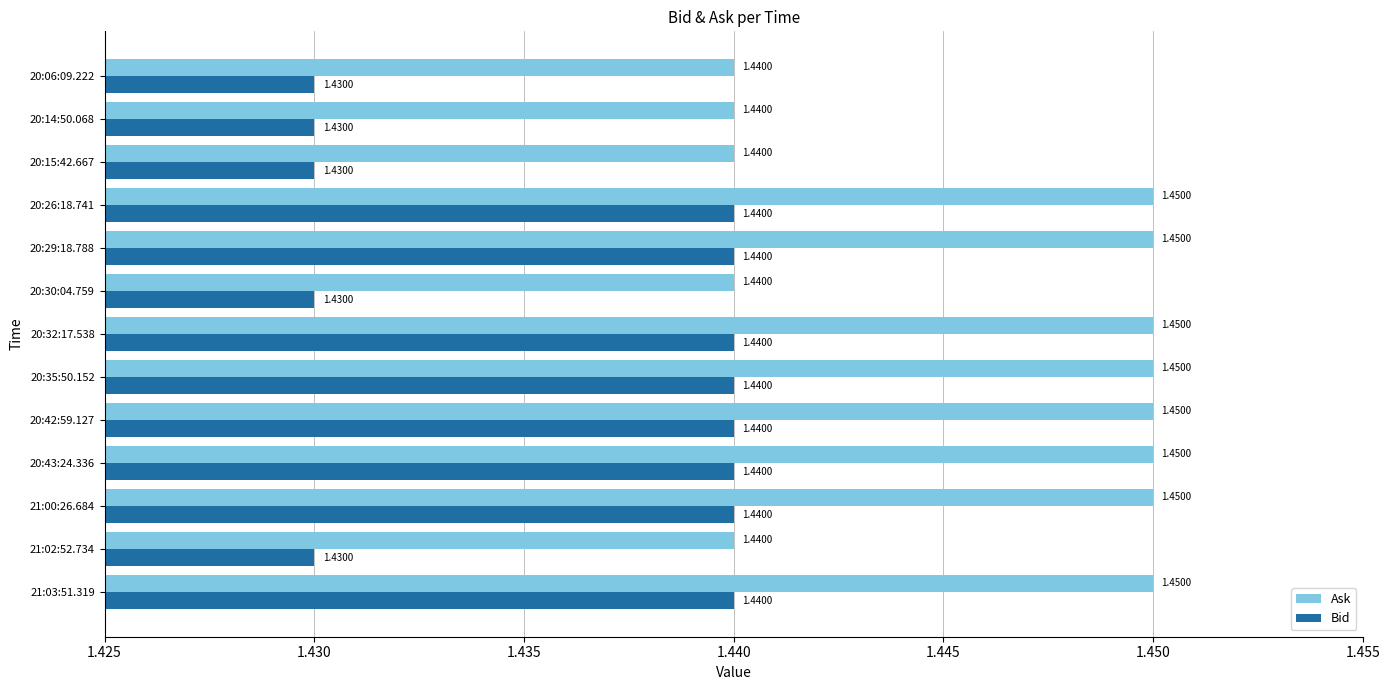

Rank the series by their maximum value, from highest to lowest.

Ask, Bid